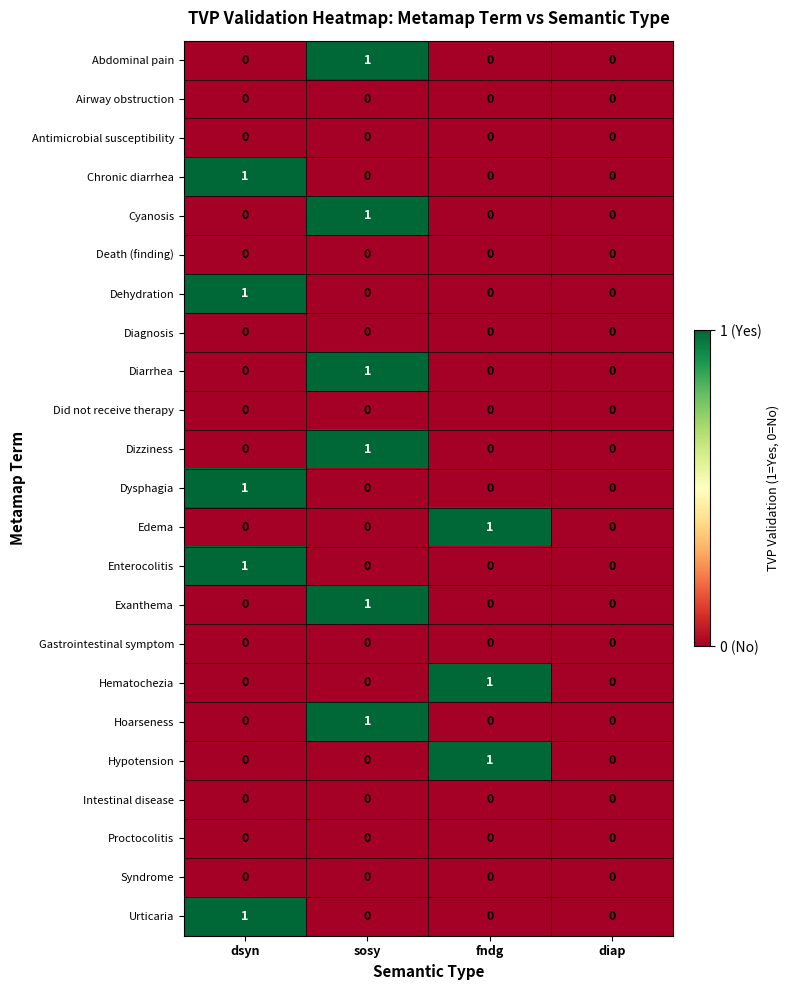

At which label does Hematochezia reach its peak?

fndg